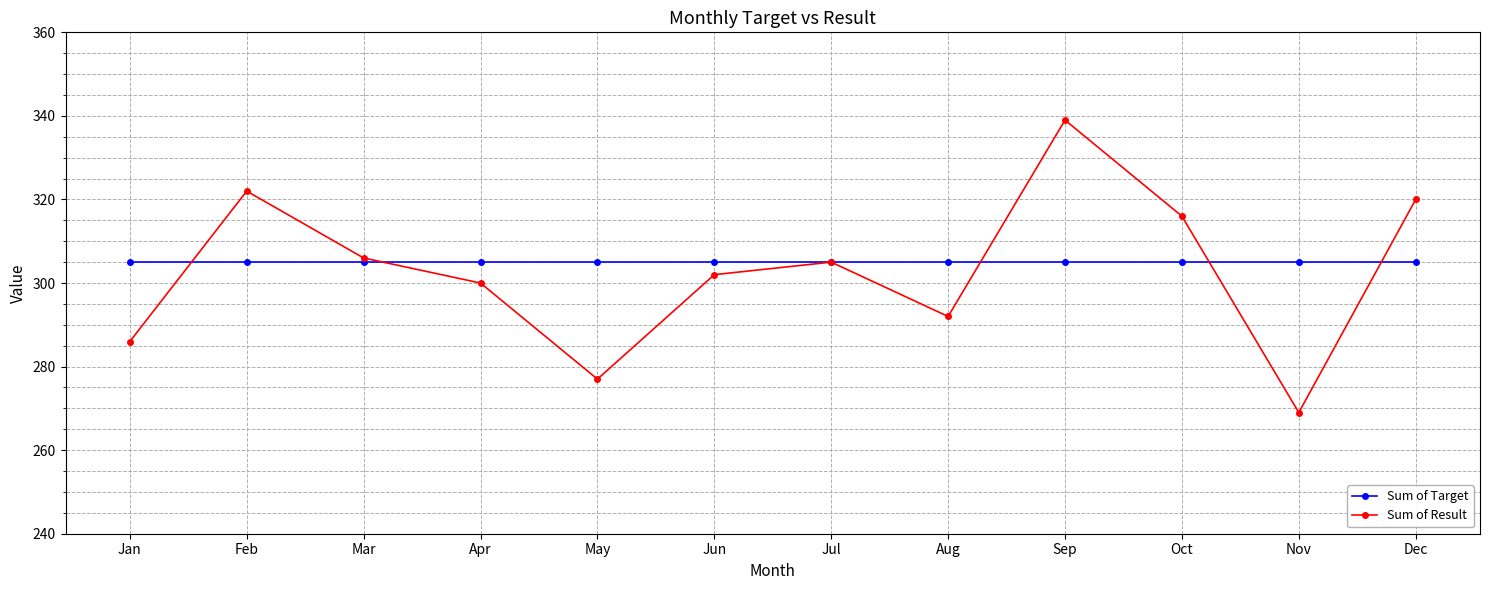

How many lines are shown in the chart?

2